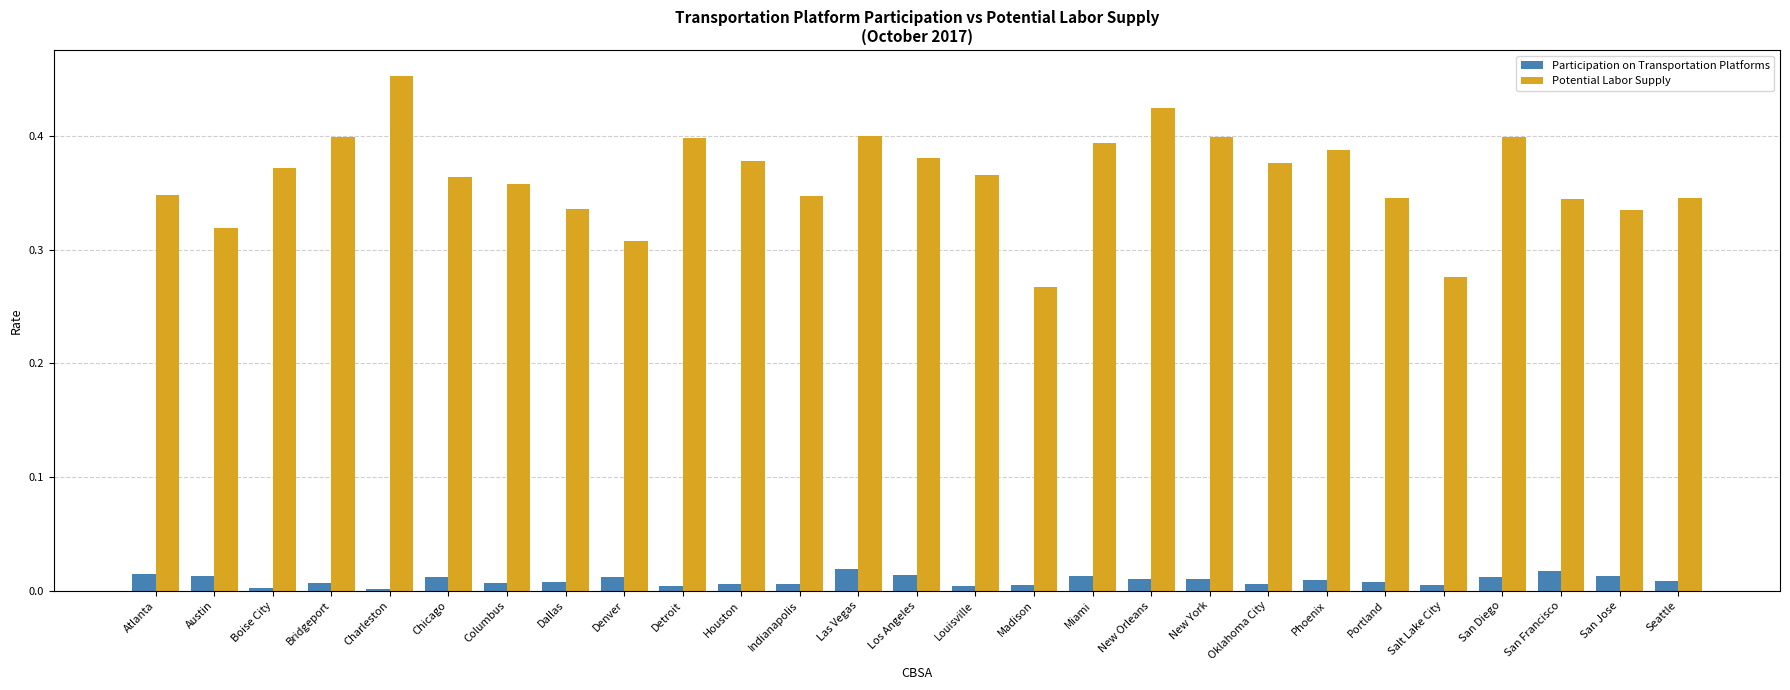

At which category is the sum across all series the highest?

Charleston